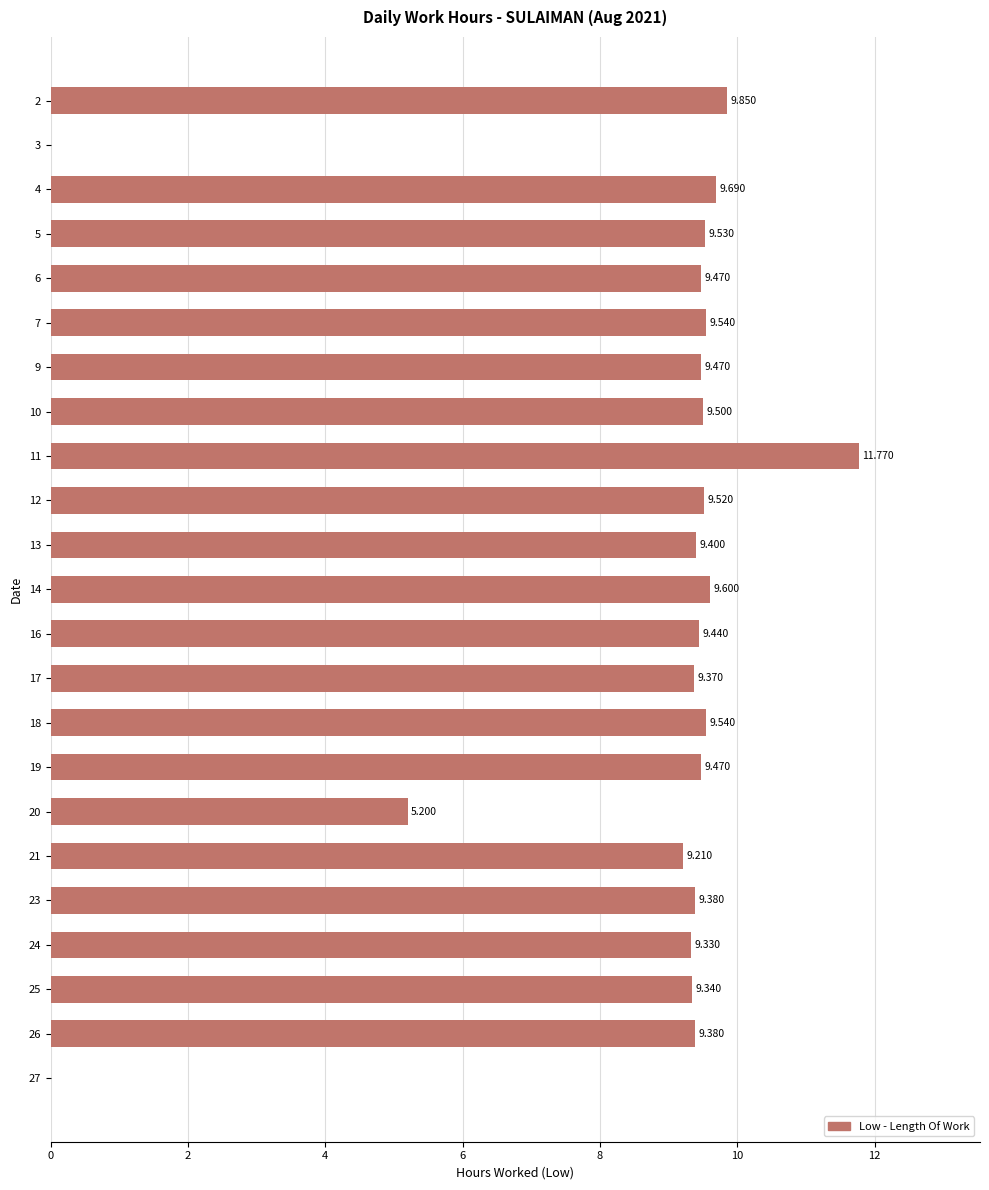

True or false: the data shows 9.5 at 12.

True